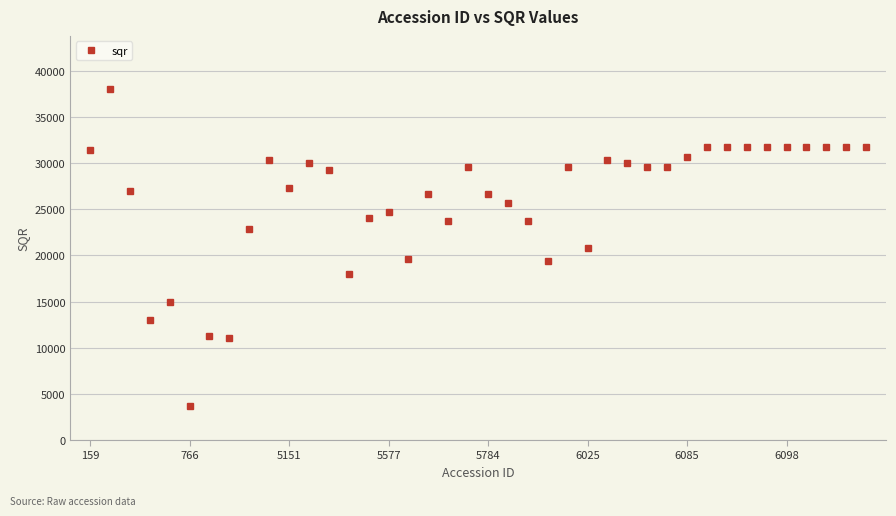

How many lines are shown in the chart?

1